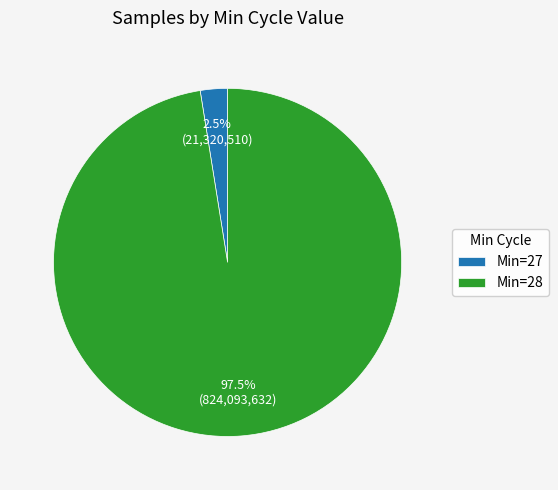

Rank the categories by value from lowest to highest.

Min=27, Min=28